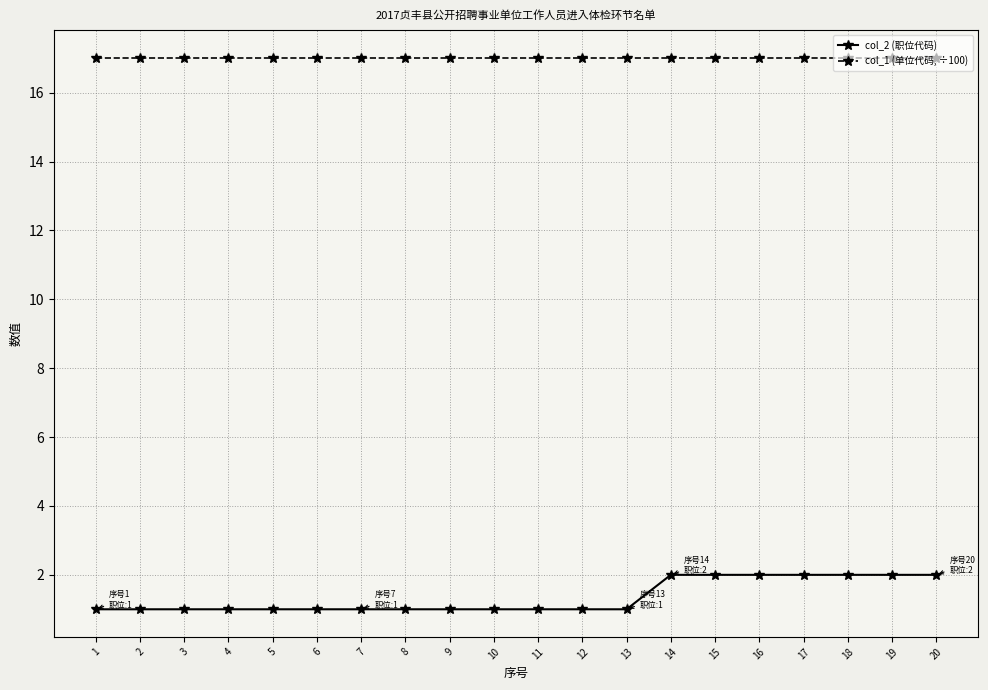

List the series in order of their peak value, lowest first.

col_2 (职位代码), col_1 (单位代码, ÷100)